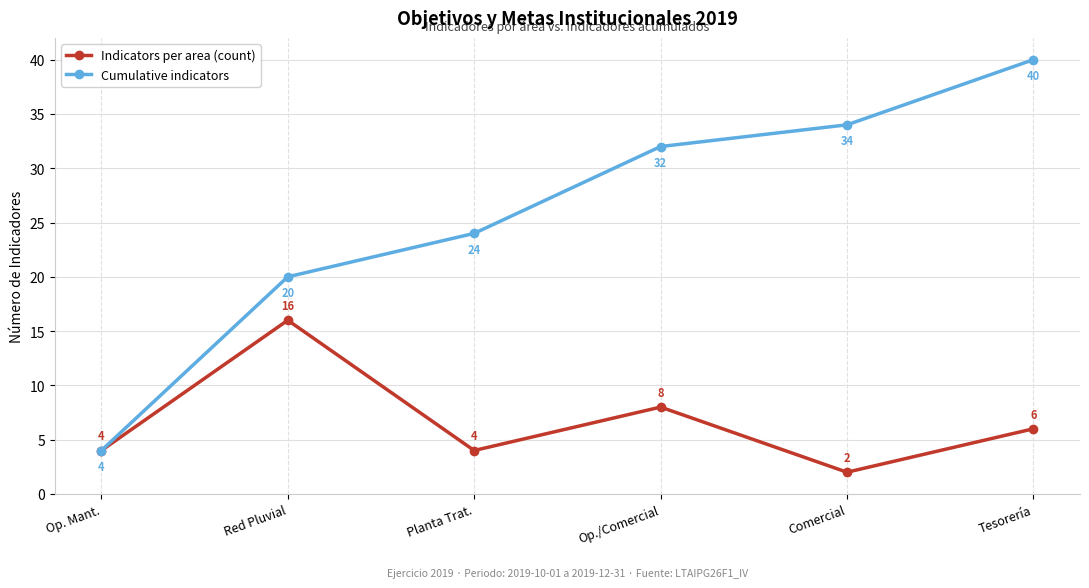

Which series has the largest total across all categories?

Cumulative indicators